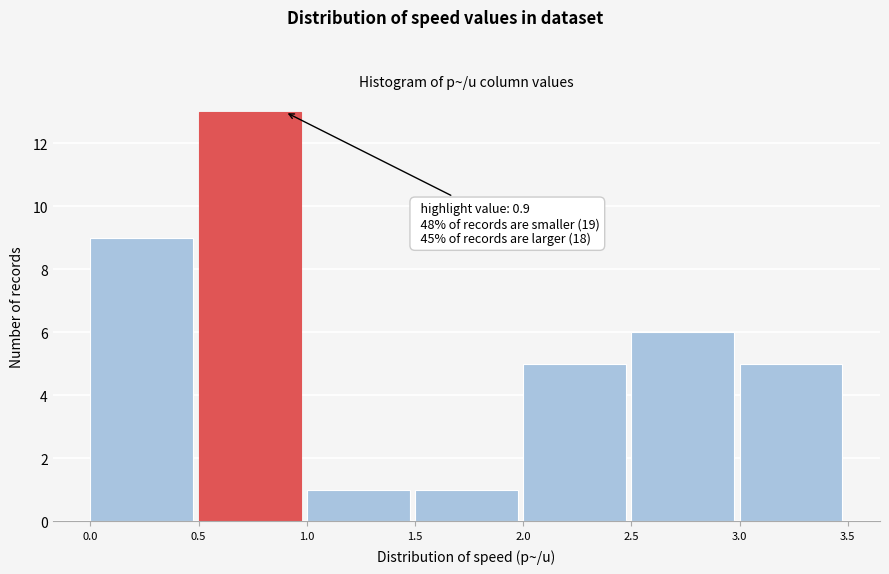

Which range on the x-axis has the tallest bar?

0.5 to 1.0